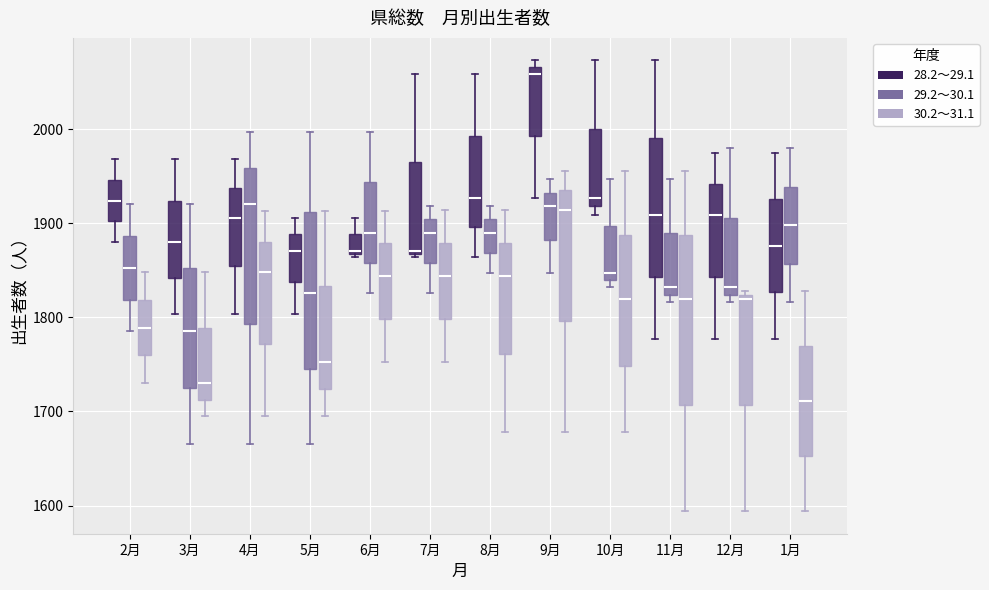

Reading left to right, read every box against the y-axis: the position of its median line, the range the box covers, and the ends of its whiskers. The values are not printed on the chart, so give them approximately, as read against the axis.

2月 (28.2～29.1): median 1920, box 1900 to 1950, whiskers 1880 to 1970
2月 (29.2～30.1): median 1850, box 1820 to 1890, whiskers 1790 to 1920
2月 (30.2～31.1): median 1790, box 1760 to 1820, whiskers 1730 to 1850
3月 (28.2～29.1): median 1880, box 1840 to 1920, whiskers 1800 to 1970
3月 (29.2～30.1): median 1790, box 1730 to 1850, whiskers 1670 to 1920
3月 (30.2～31.1): median 1730, box 1710 to 1790, whiskers 1700 to 1850
4月 (28.2～29.1): median 1910, box 1860 to 1940, whiskers 1800 to 1970
4月 (29.2～30.1): median 1920, box 1790 to 1960, whiskers 1670 to 2000
4月 (30.2～31.1): median 1850, box 1770 to 1880, whiskers 1700 to 1910
5月 (28.2～29.1): median 1870, box 1840 to 1890, whiskers 1800 to 1910
5月 (29.2～30.1): median 1830, box 1750 to 1910, whiskers 1670 to 2000
5月 (30.2～31.1): median 1750, box 1720 to 1830, whiskers 1700 to 1910
6月 (28.2～29.1): median 1870 (just above the box's lower edge), box 1870 to 1890, whiskers 1860 to 1910
6月 (29.2～30.1): median 1890, box 1860 to 1940, whiskers 1830 to 2000
6月 (30.2～31.1): median 1840, box 1800 to 1880, whiskers 1750 to 1910
7月 (28.2～29.1): median 1870 (just above the box's lower edge), box 1870 to 1970, whiskers 1860 to 2060
7月 (29.2～30.1): median 1890, box 1860 to 1900, whiskers 1830 to 1920
7月 (30.2～31.1): median 1840, box 1800 to 1880, whiskers 1750 to 1910
8月 (28.2～29.1): median 1930, box 1900 to 1990, whiskers 1860 to 2060
8月 (29.2～30.1): median 1890, box 1870 to 1900, whiskers 1850 to 1920
8月 (30.2～31.1): median 1840, box 1760 to 1880, whiskers 1680 to 1910
9月 (28.2～29.1): median 2060, box 1990 to 2070, whiskers 1930 to 2070 (just above the box's upper edge)
9月 (29.2～30.1): median 1920, box 1880 to 1930, whiskers 1850 to 1950
9月 (30.2～31.1): median 1910, box 1800 to 1940, whiskers 1680 to 1960
10月 (28.2～29.1): median 1930, box 1920 to 2000, whiskers 1910 to 2070
10月 (29.2～30.1): median 1850, box 1840 to 1900, whiskers 1830 to 1950
10月 (30.2～31.1): median 1820, box 1750 to 1890, whiskers 1680 to 1960
11月 (28.2～29.1): median 1910, box 1840 to 1990, whiskers 1780 to 2070
11月 (29.2～30.1): median 1830, box 1820 to 1890, whiskers 1820 (just below the box's lower edge) to 1950
11月 (30.2～31.1): median 1820, box 1710 to 1890, whiskers 1590 to 1960
12月 (28.2～29.1): median 1910, box 1840 to 1940, whiskers 1780 to 1980
12月 (29.2～30.1): median 1830, box 1820 to 1910, whiskers 1820 (just below the box's lower edge) to 1980
12月 (30.2～31.1): median 1820 (just below the box's upper edge), box 1710 to 1820, whiskers 1590 to 1830
1月 (28.2～29.1): median 1880, box 1830 to 1930, whiskers 1780 to 1980
1月 (29.2～30.1): median 1900, box 1860 to 1940, whiskers 1820 to 1980
1月 (30.2～31.1): median 1710, box 1650 to 1770, whiskers 1590 to 1830